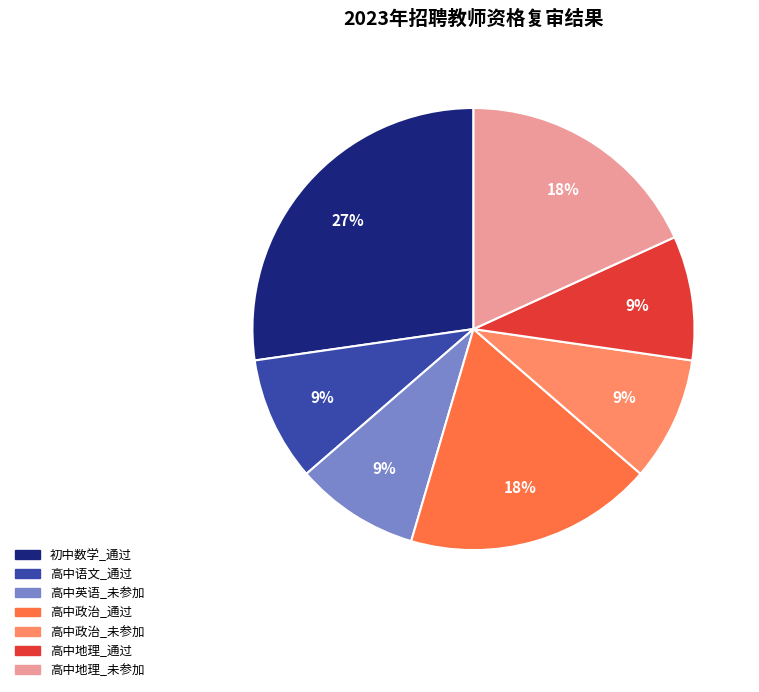

Is there any slice that represents more than half of the pie?

No